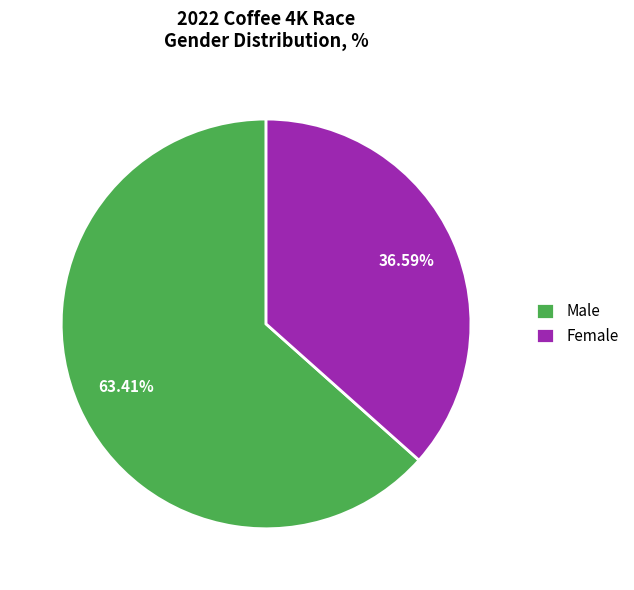

To the nearest percent, what portion does Female represent?

37%